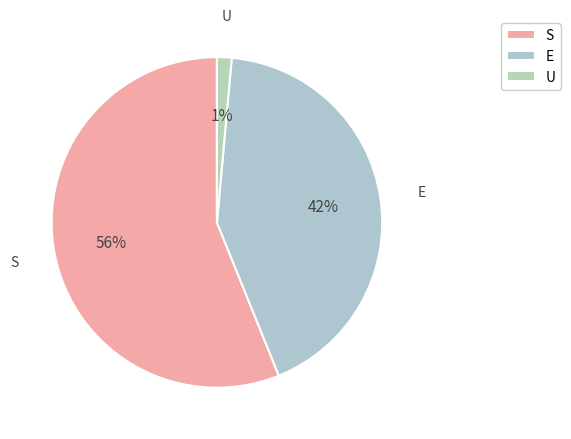

Does U account for over 50% of the chart?

No